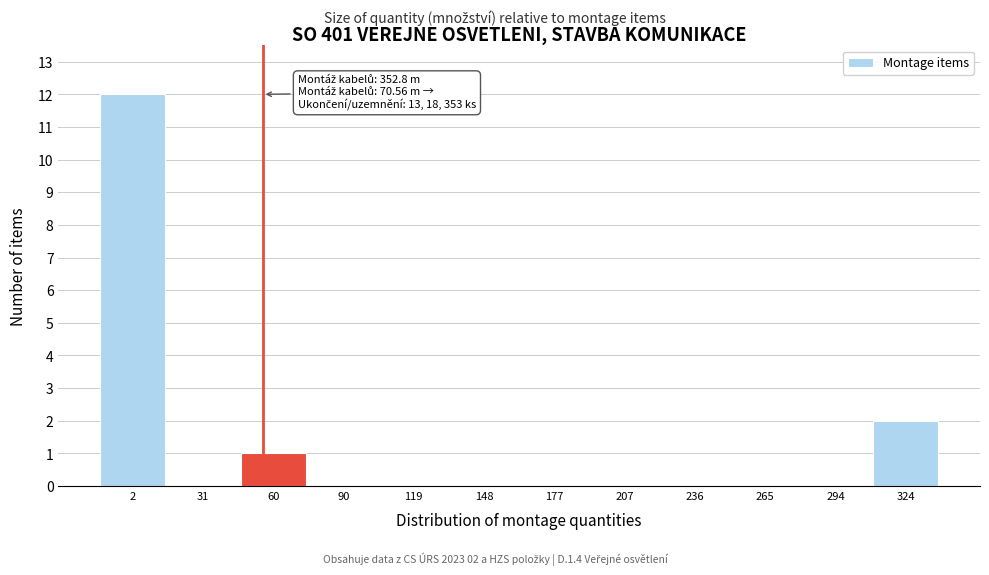

Reading left to right, transcribe all the data shown in this chart.

2=12	31=0	60=1	90=0	119=0	148=0	177=0	207=0	236=0	265=0	294=0	324=2